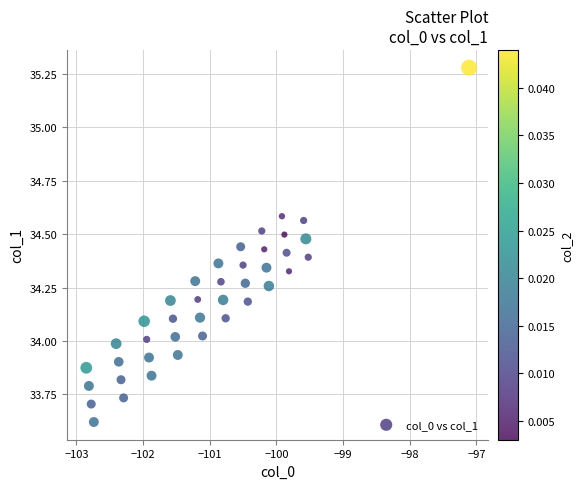

What is the range of X values (max minus min)?

5.7